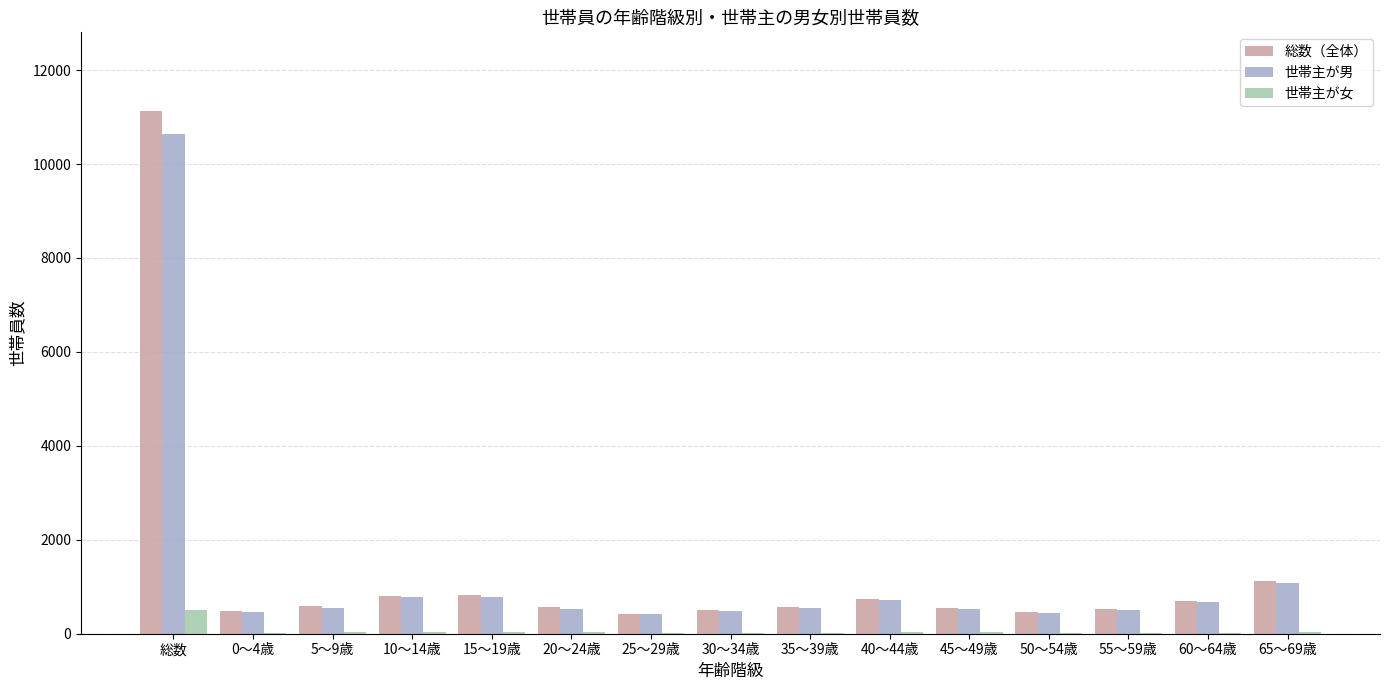

At which category is the sum across all series the highest?

総数